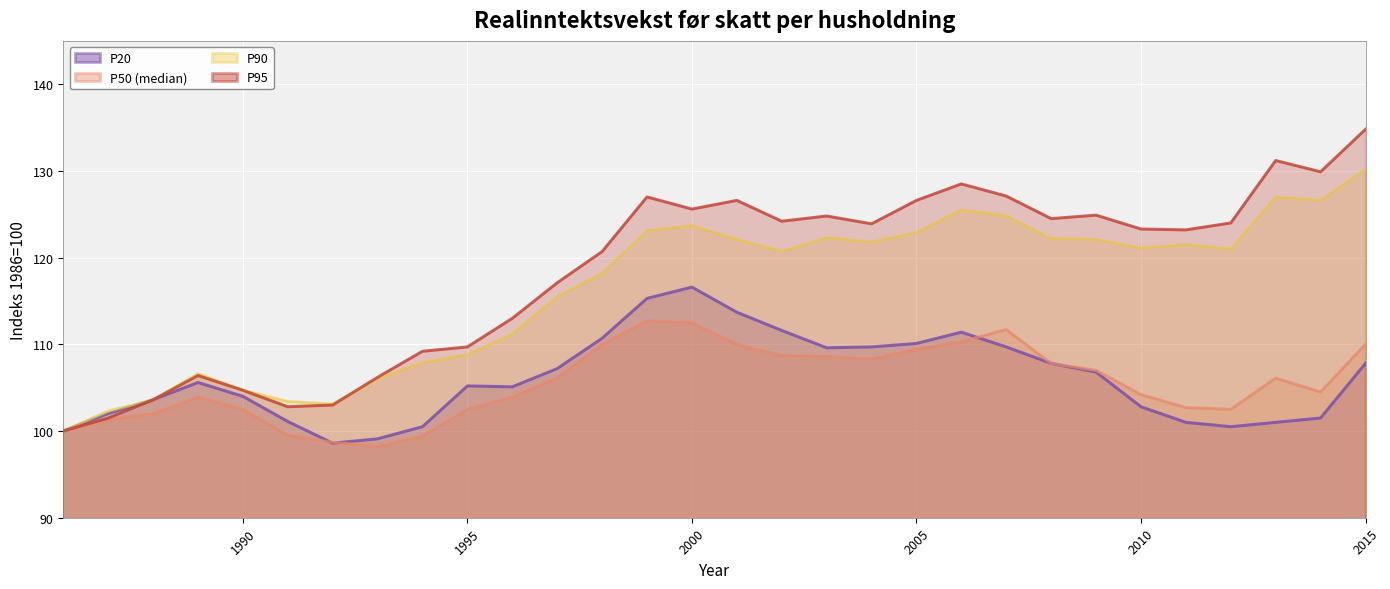

True or false: P95 and P50 (median) intersect in this chart.

False